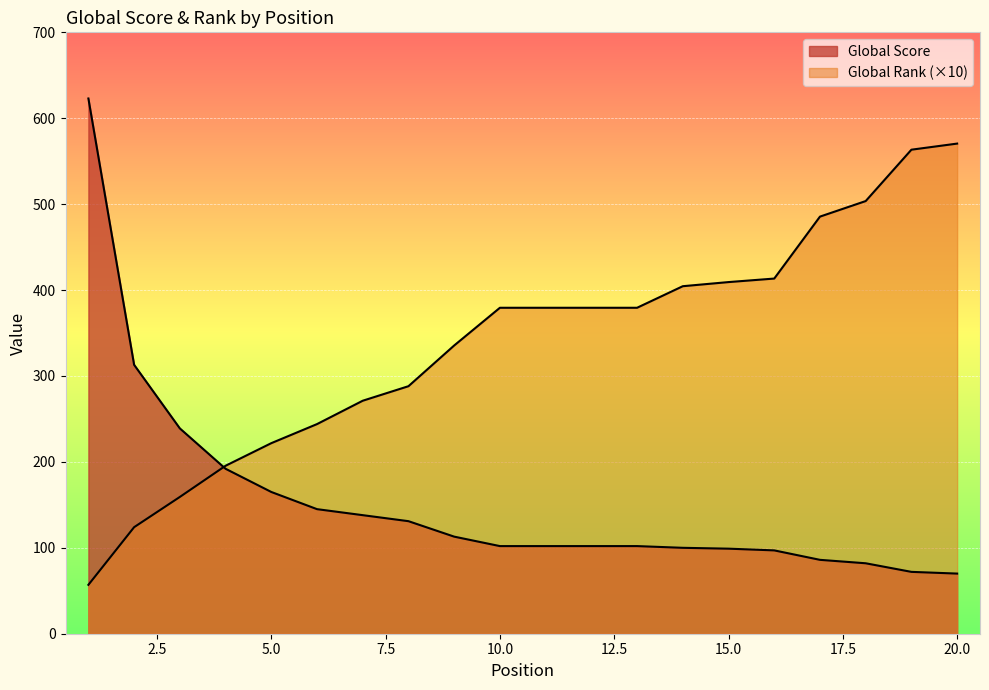

At which label does Global Rank (scaled) first exceed 379?

10